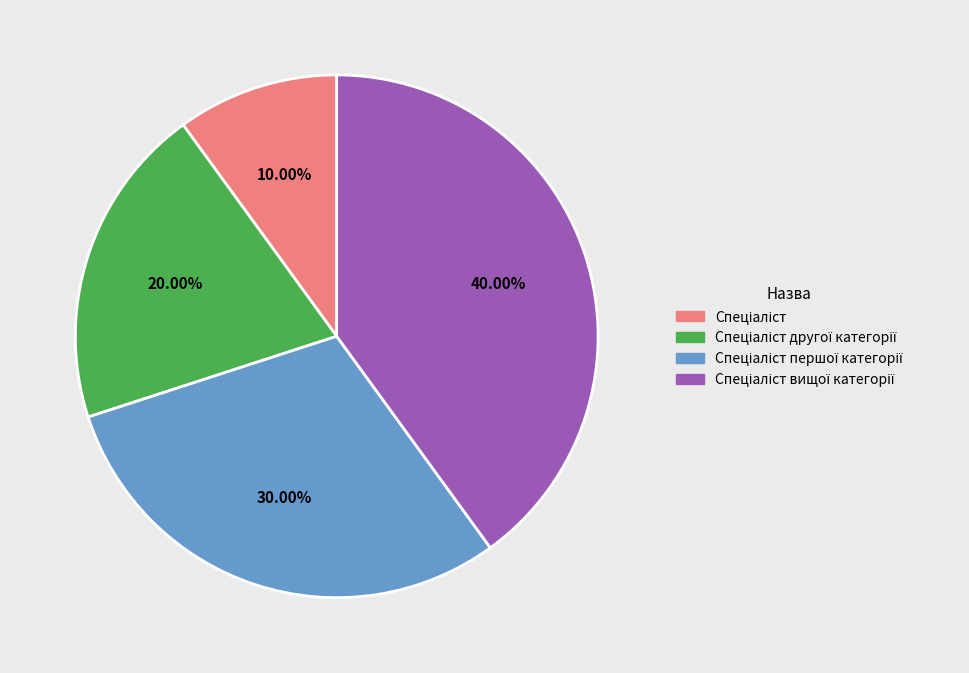

Is there any slice that represents more than half of the pie?

No